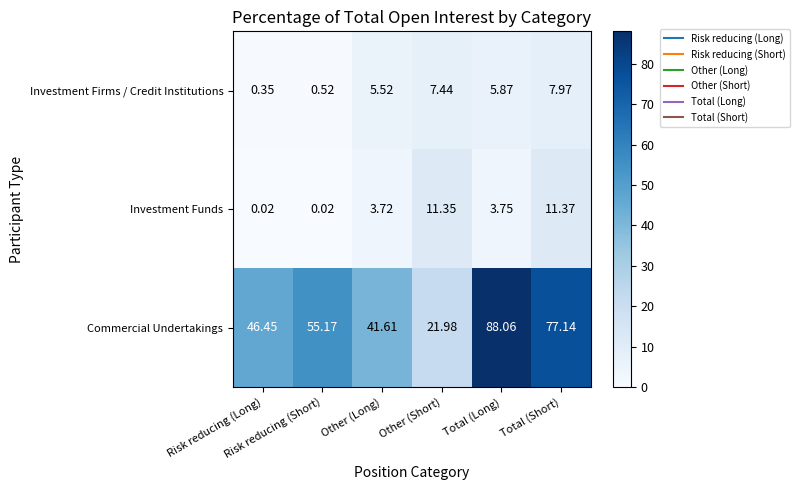

Which series has the widest spread of values?

Commercial Undertakings